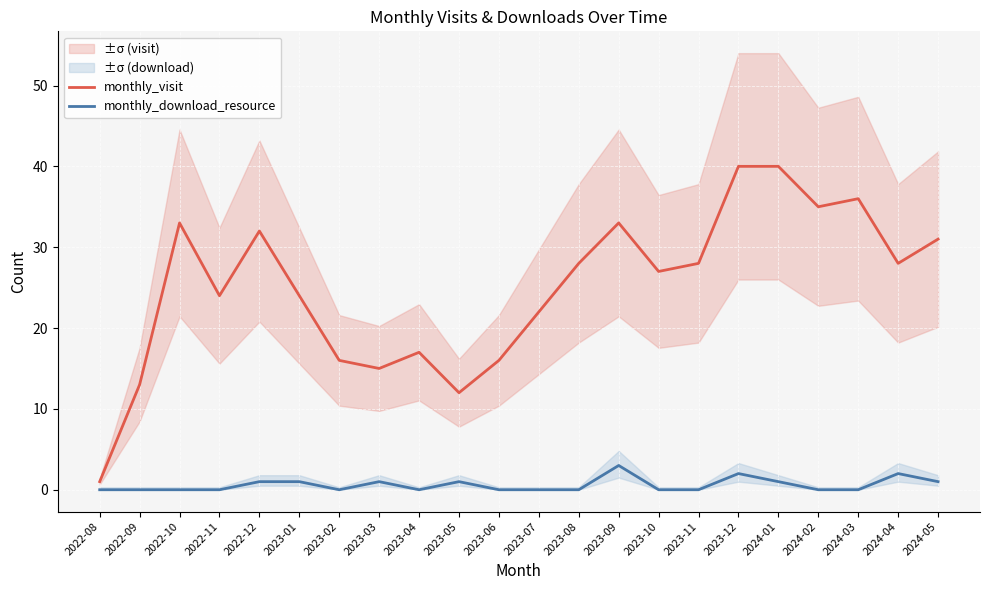

Rank the categories by monthly_visit value from lowest to highest.

2022-08, 2023-05, 2022-09, 2023-03, 2023-02, 2023-06, 2023-04, 2023-07, 2022-11, 2023-01, 2023-10, 2023-08, 2023-11, 2024-04, 2024-05, 2022-12, 2022-10, 2023-09, 2024-02, 2024-03, 2023-12, 2024-01